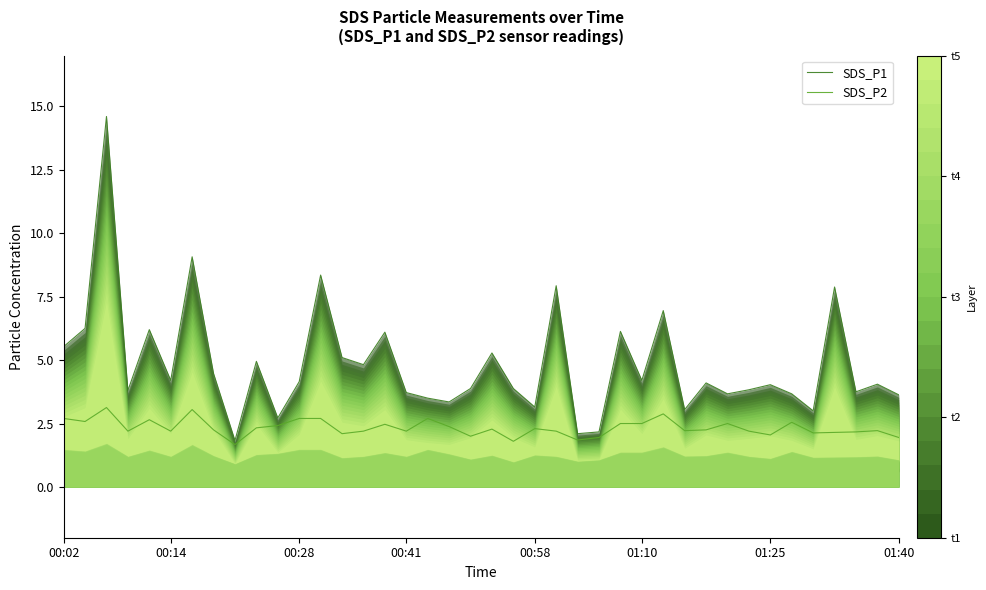

The value of SDS_P2 at 01:25 is 0.6. True or false?

False